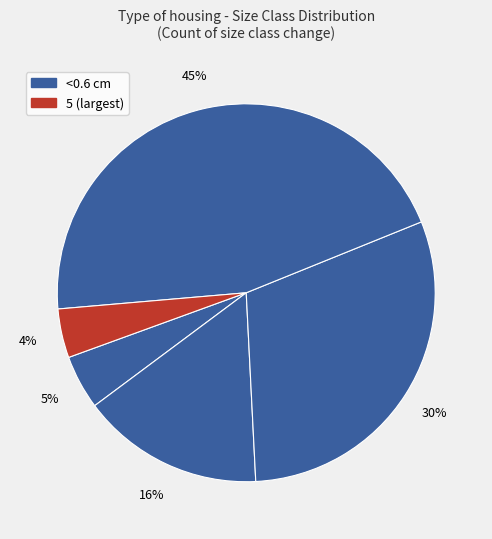

Is there a majority slice in this chart?

No